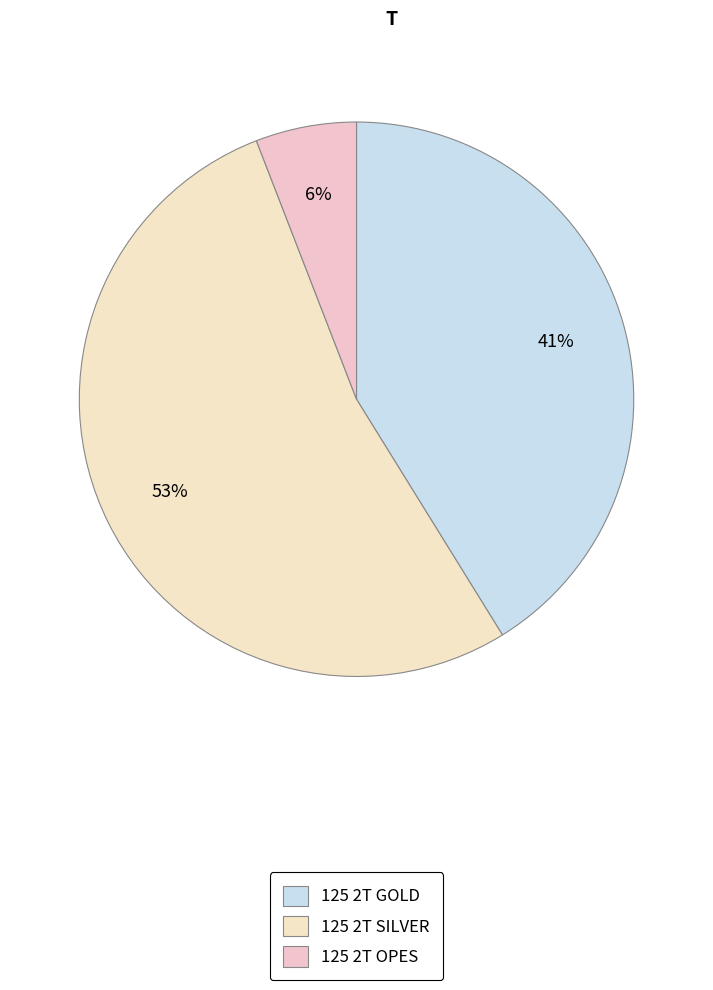

To the nearest percent, what percentage of the pie is 125 2T SILVER?

53%